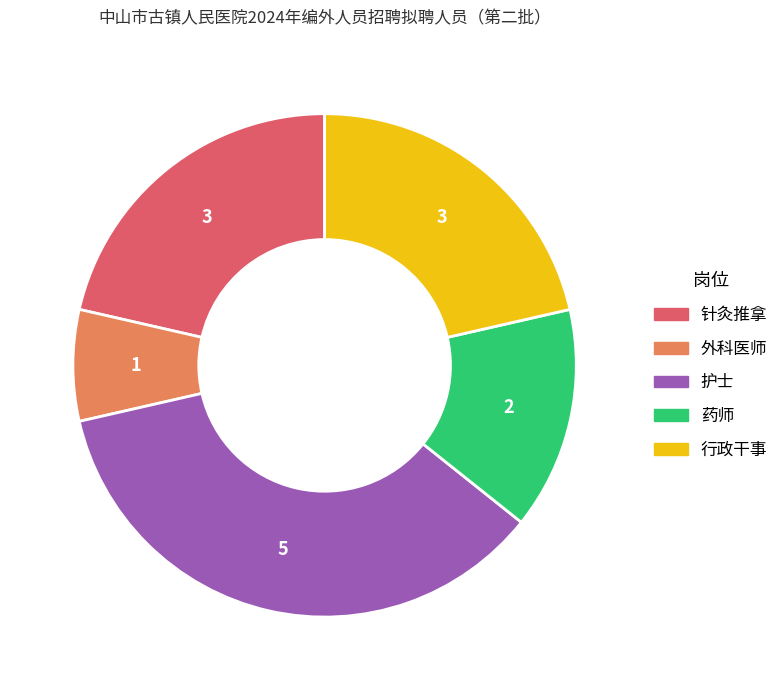

The 行政干事 slice represents 21% of the pie. True or false?

True